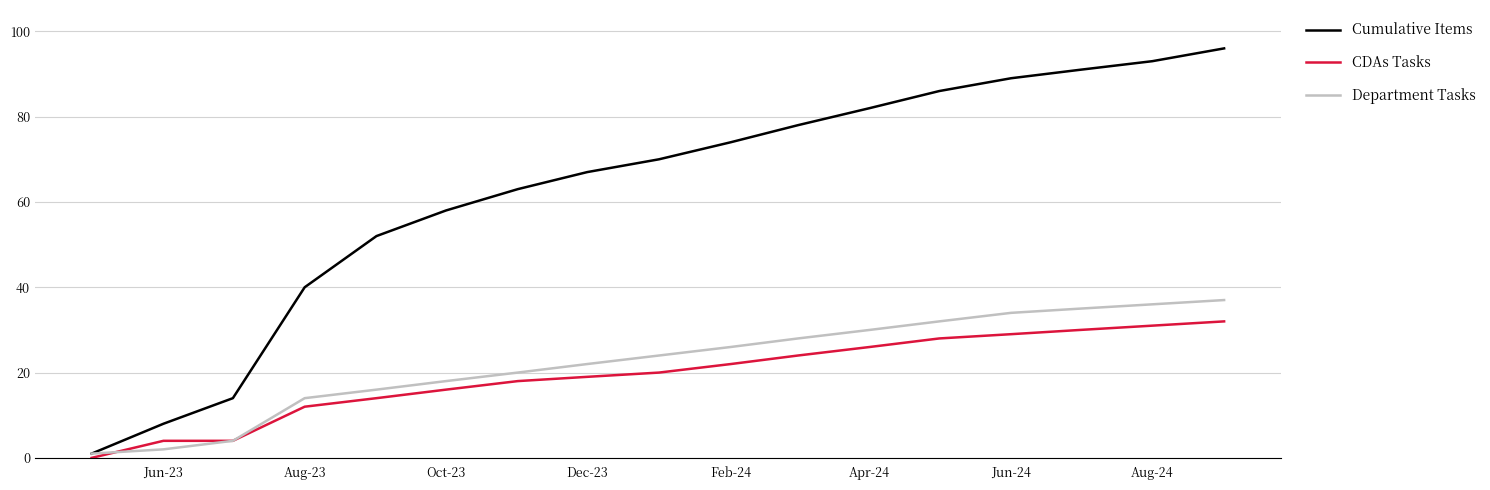

List the series in order of their peak value, lowest first.

CDAs Tasks, Department Tasks, Cumulative Items